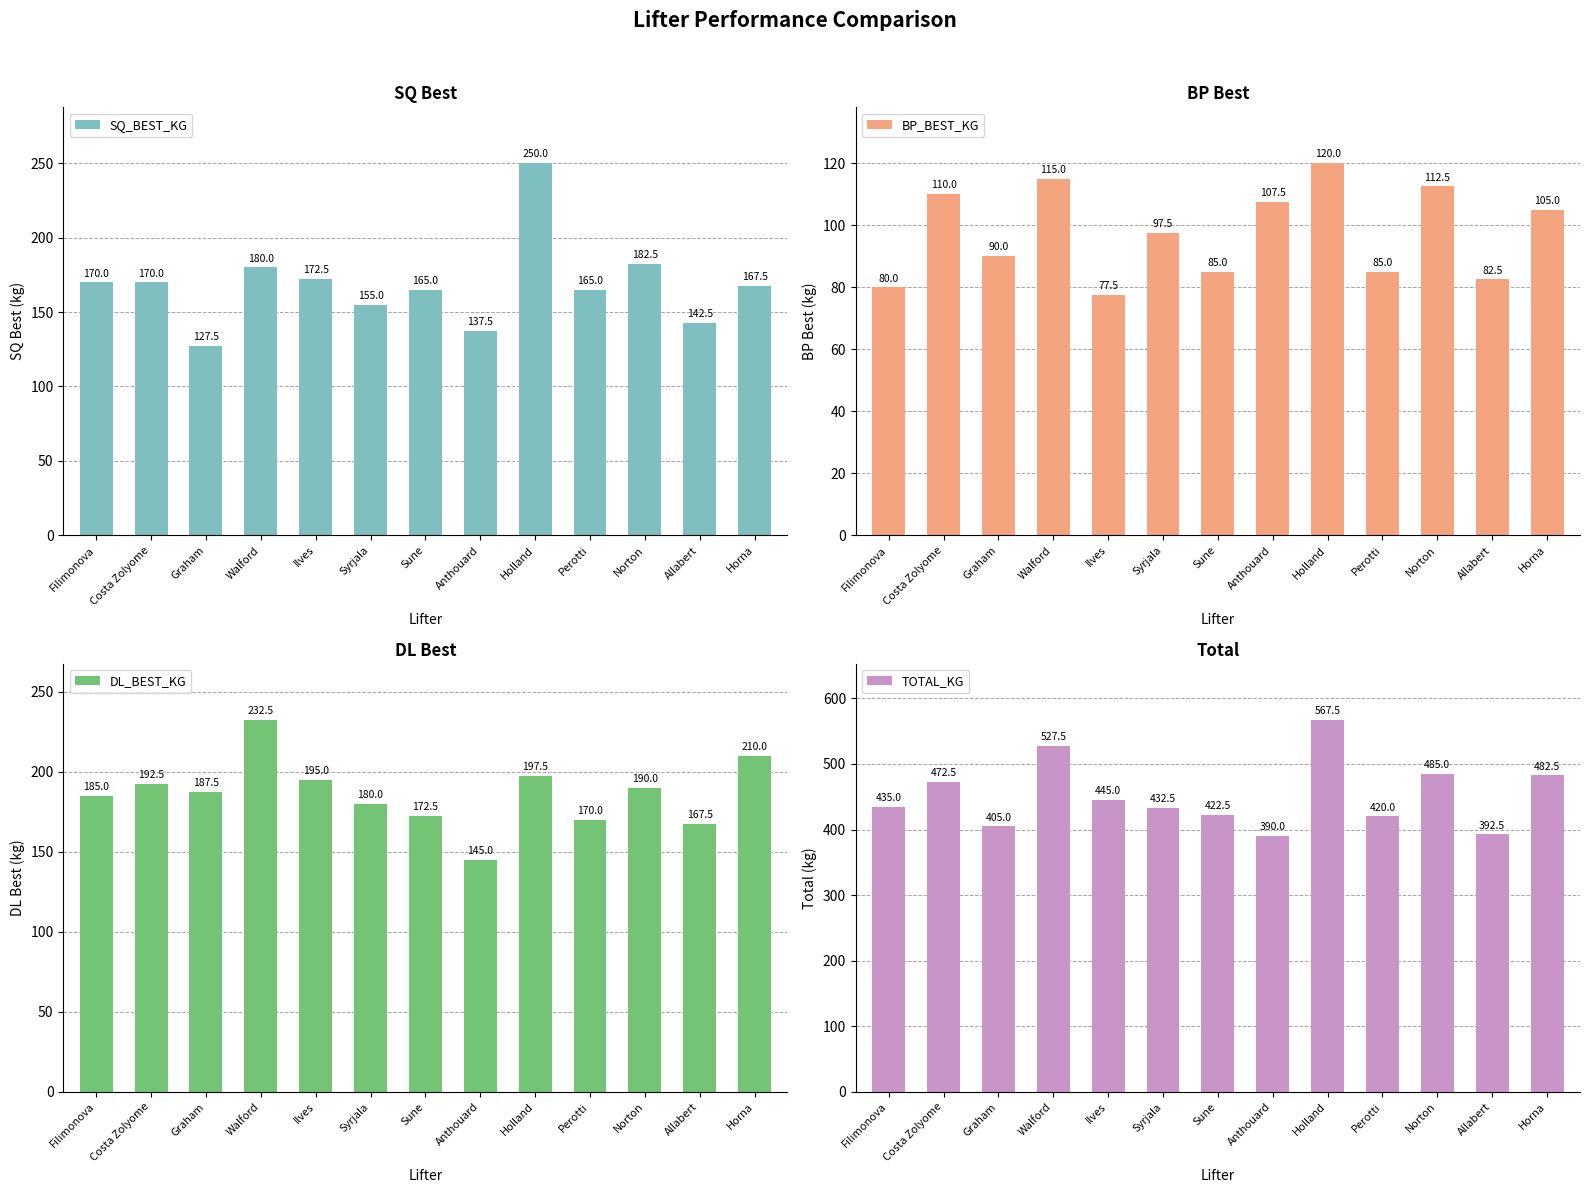

At Filimonova, list the series in order from largest to smallest.

TOTAL_KG, DL_BEST_KG, SQ_BEST_KG, BP_BEST_KG